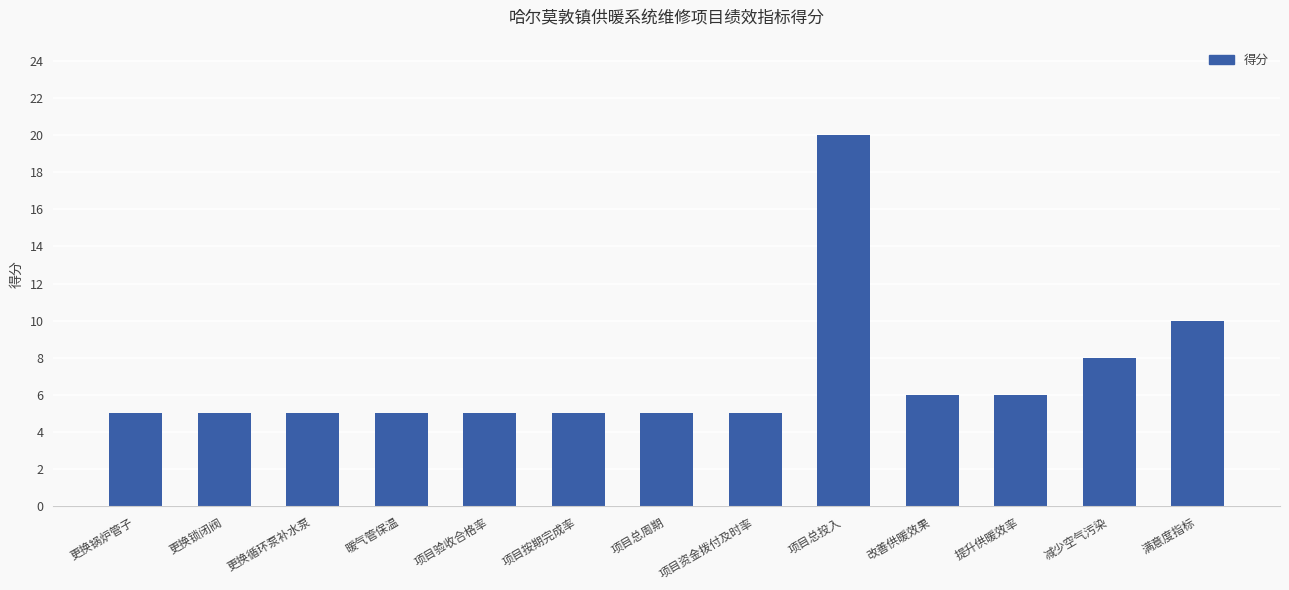

At which label is the value closest to 12?

满意度指标